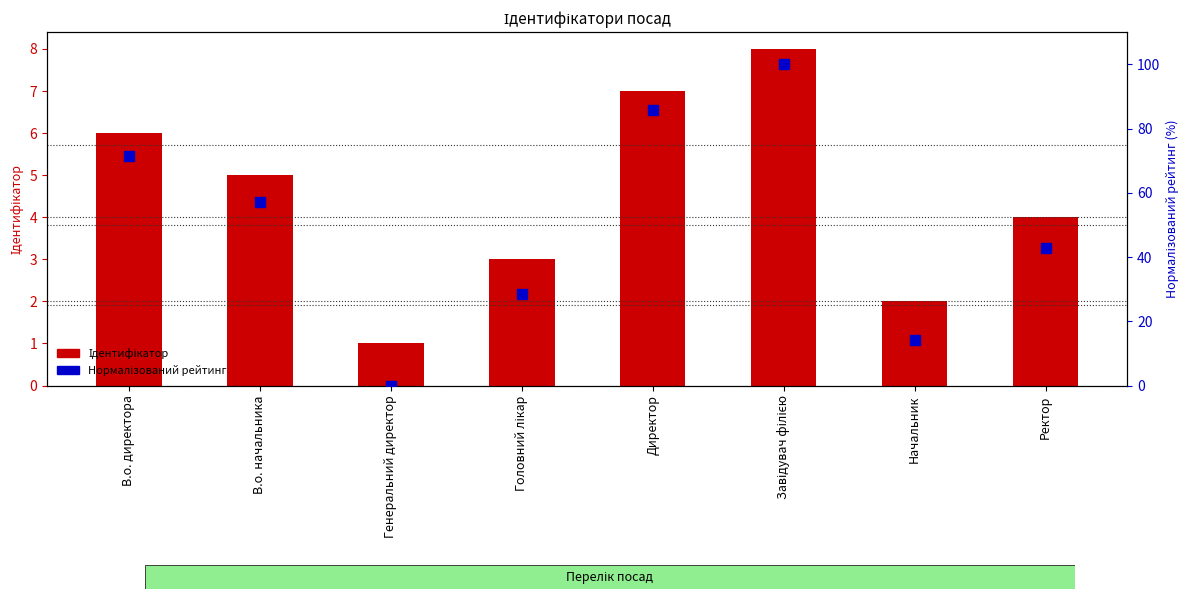

What is the total value across all series at Генеральний директор?

1.0